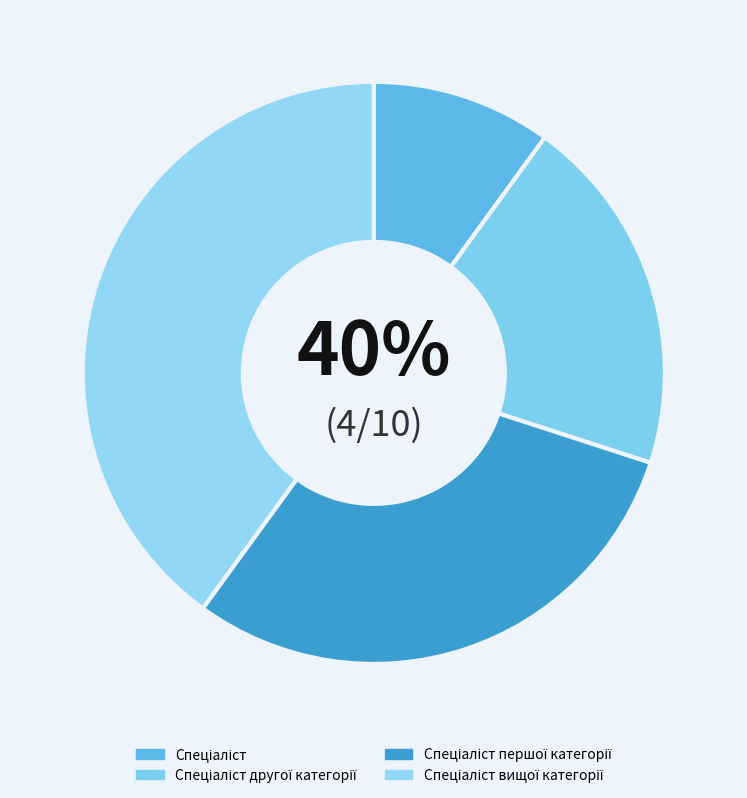

To the nearest percent, what portion does Спеціаліст вищої категорії represent?

40%